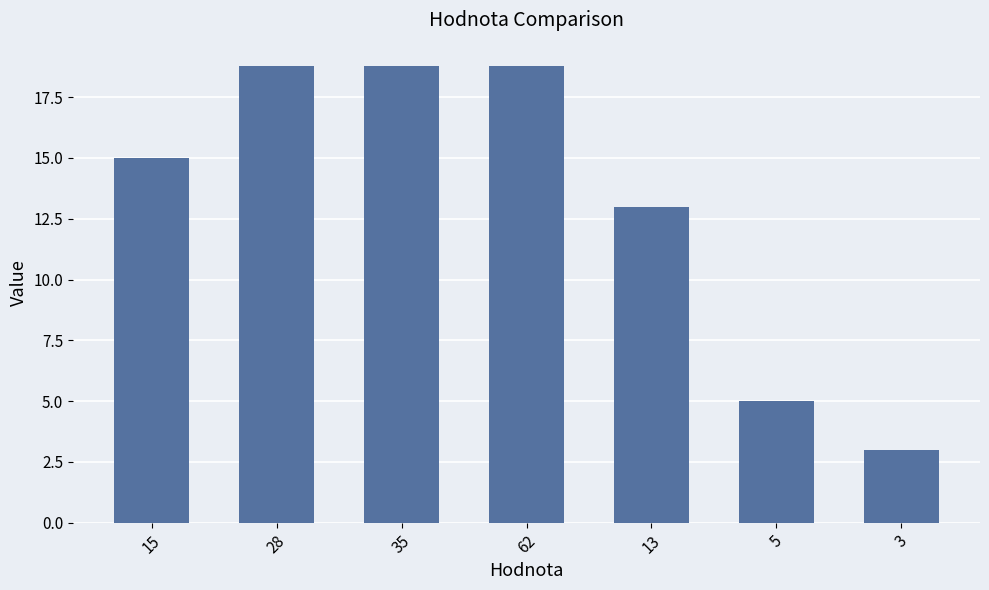

What is the label of the 2nd bar from the right?

5